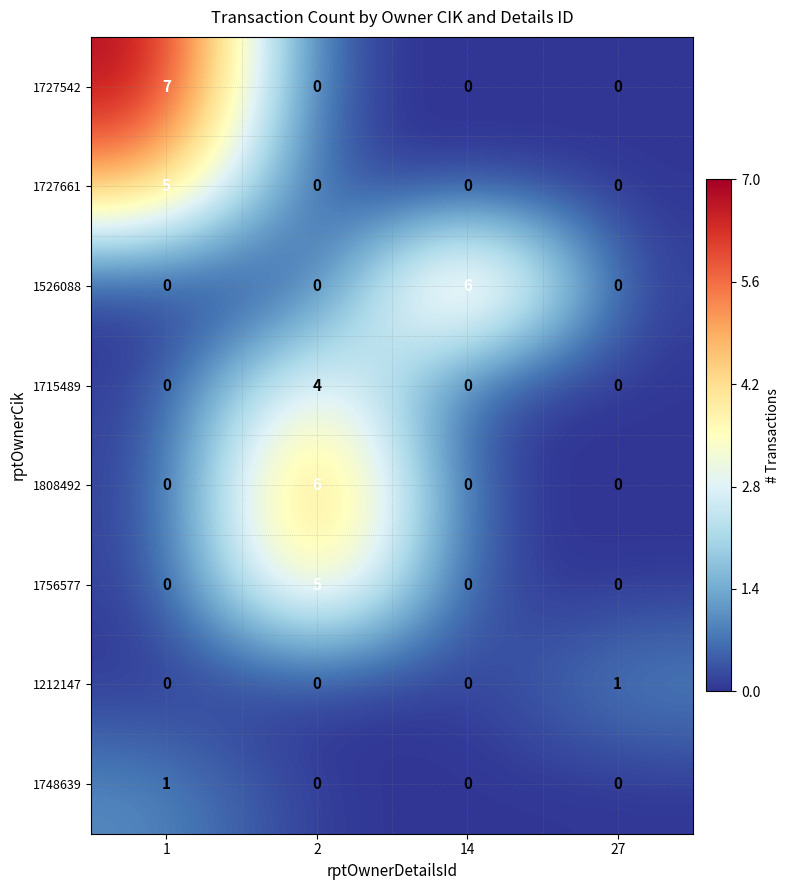

What is the highest value of the 1808492 series?

6